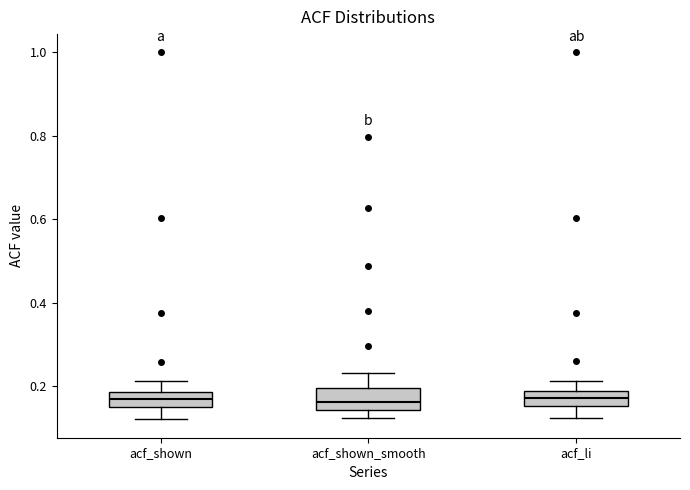

Reading left to right, read every box against the y-axis: the position of its median line, the range the box covers, and the ends of its whiskers. The values are not printed on the chart, so give them approximately, as read against the axis.

acf_shown: median 0.16 (inside the box), box 0.16 to 0.18, whiskers 0.12 to 0.22
acf_shown_smooth: median 0.16, box 0.14 to 0.20, whiskers 0.12 to 0.24
acf_li: median 0.18 (inside the box), box 0.16 to 0.18, whiskers 0.12 to 0.22